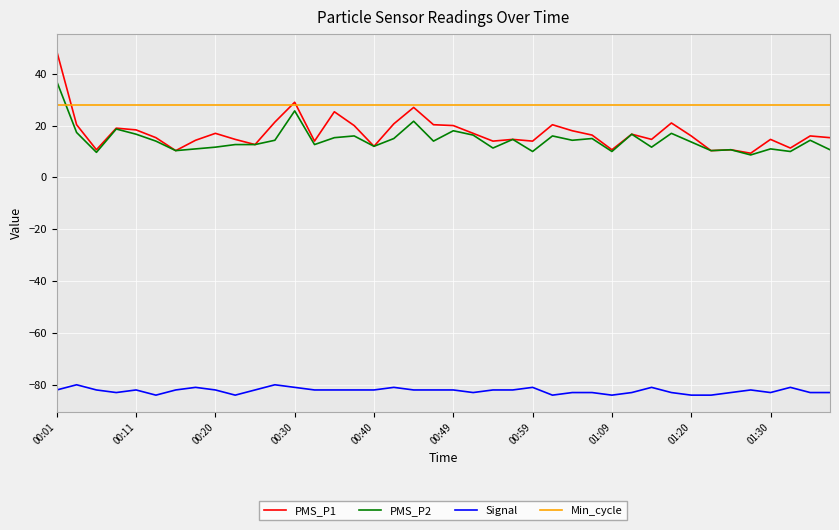

True or false: Signal and PMS_P1 cross at least once.

False